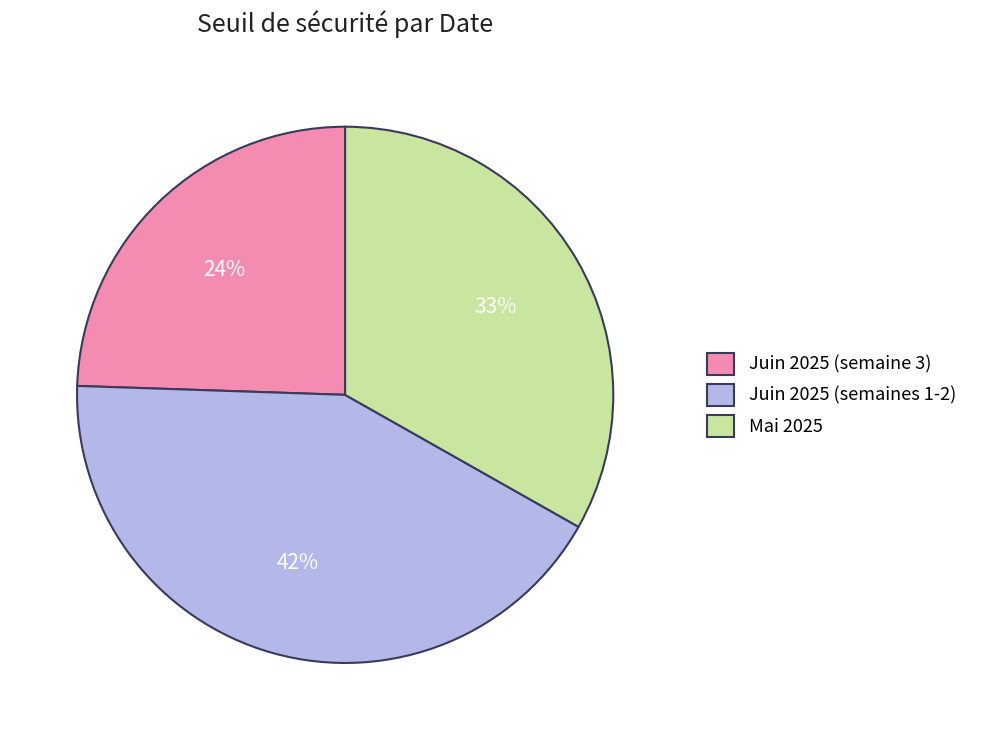

To the nearest percent, what is the average slice percentage?

33%